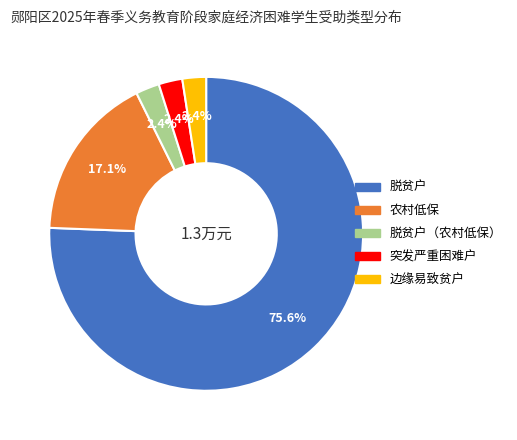

Does any single category account for the majority?

Yes